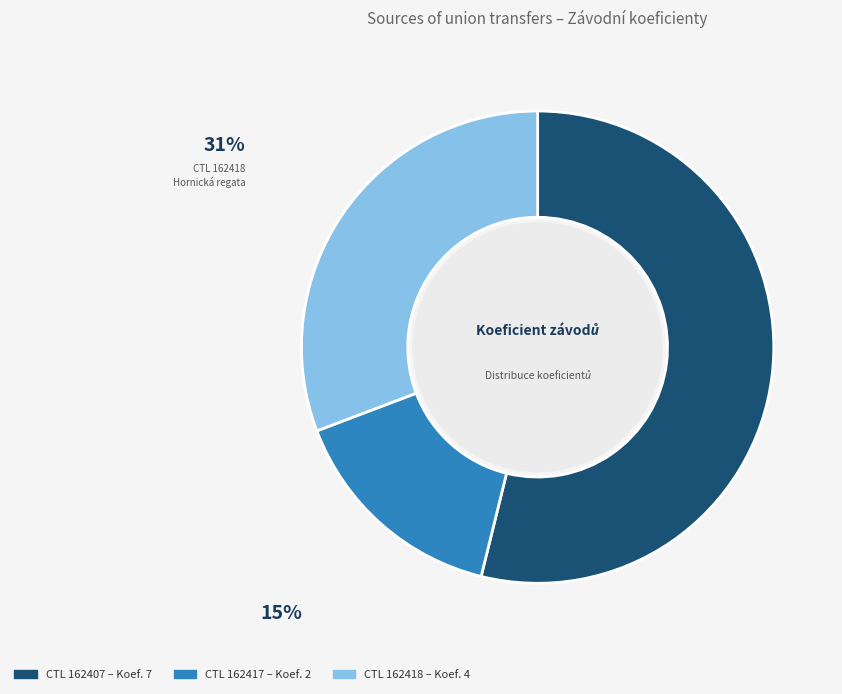

Does any single category account for the majority?

Yes